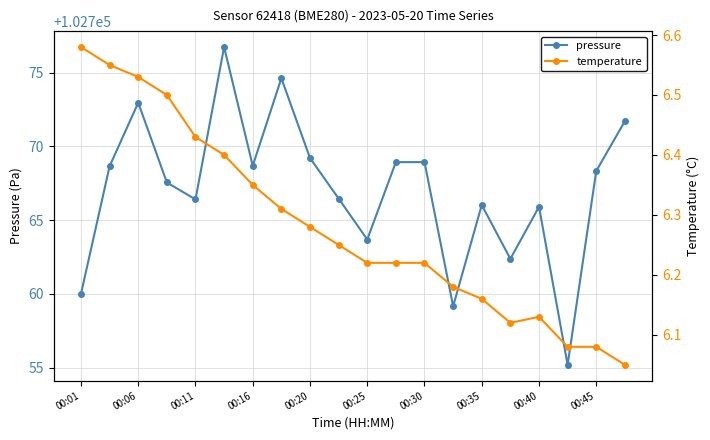

At how many categories does at least one series exceed 67556?

20